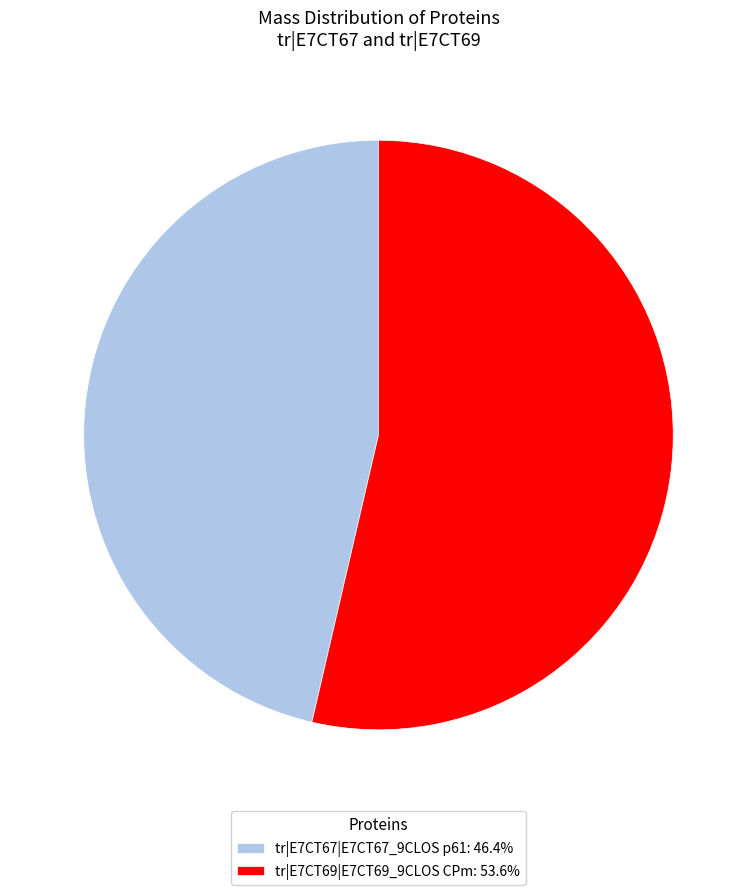

Combined, do tr|E7CT69|E7CT69_9CLOS CPm: 53.6% and tr|E7CT67|E7CT67_9CLOS p61: 46.4% account for over 50%?

Yes